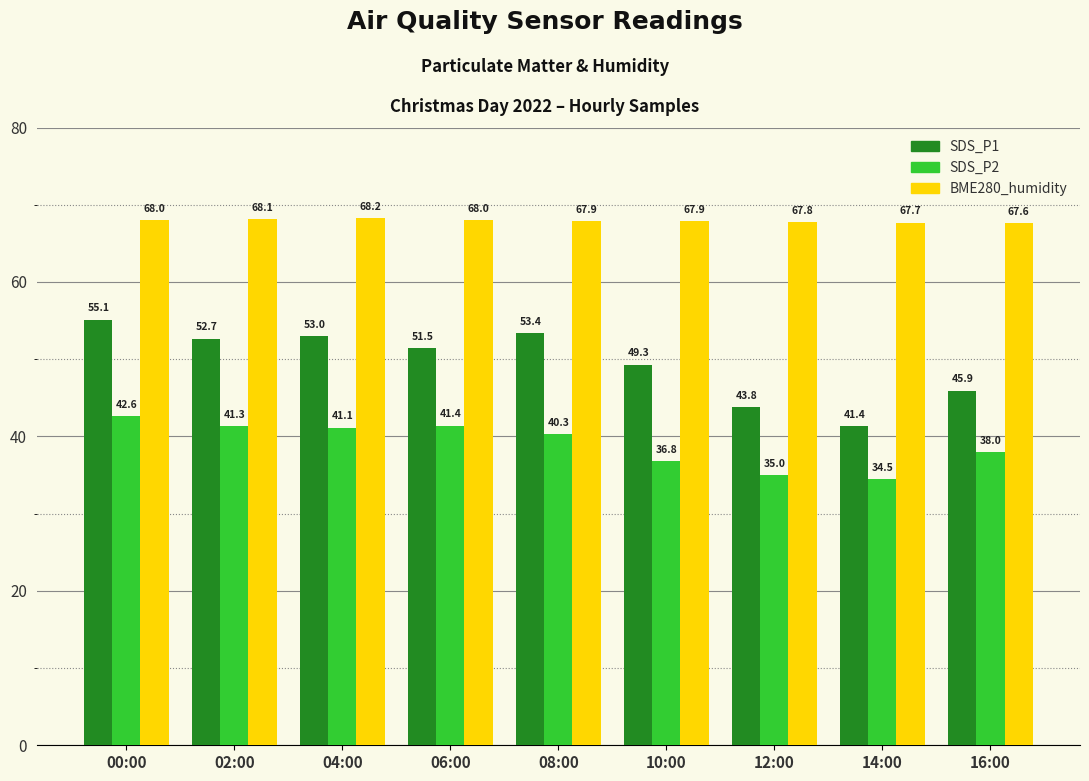

How many data points in SDS_P1 are less than 51?

4